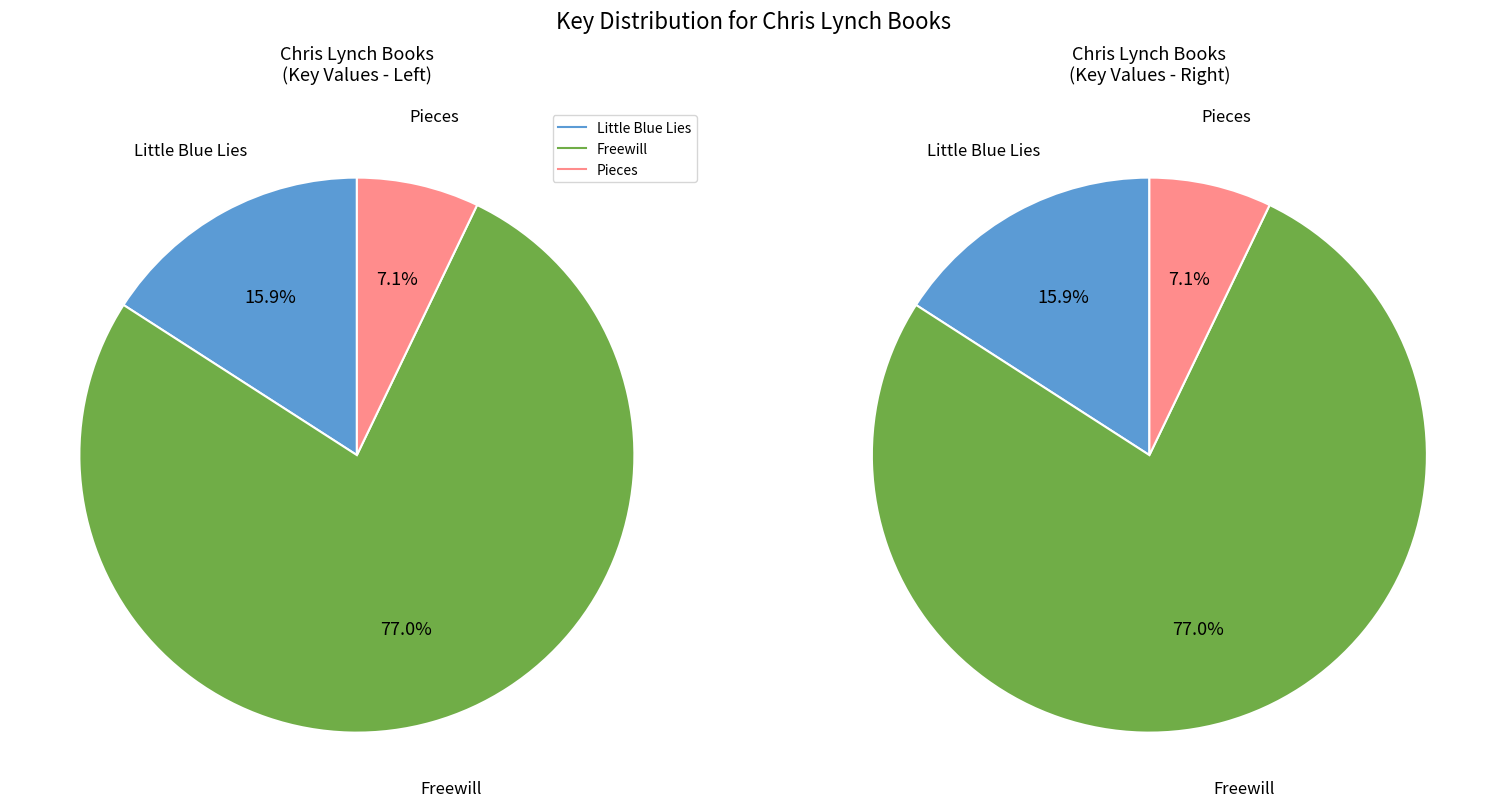

Which slice is the smallest?

Pieces